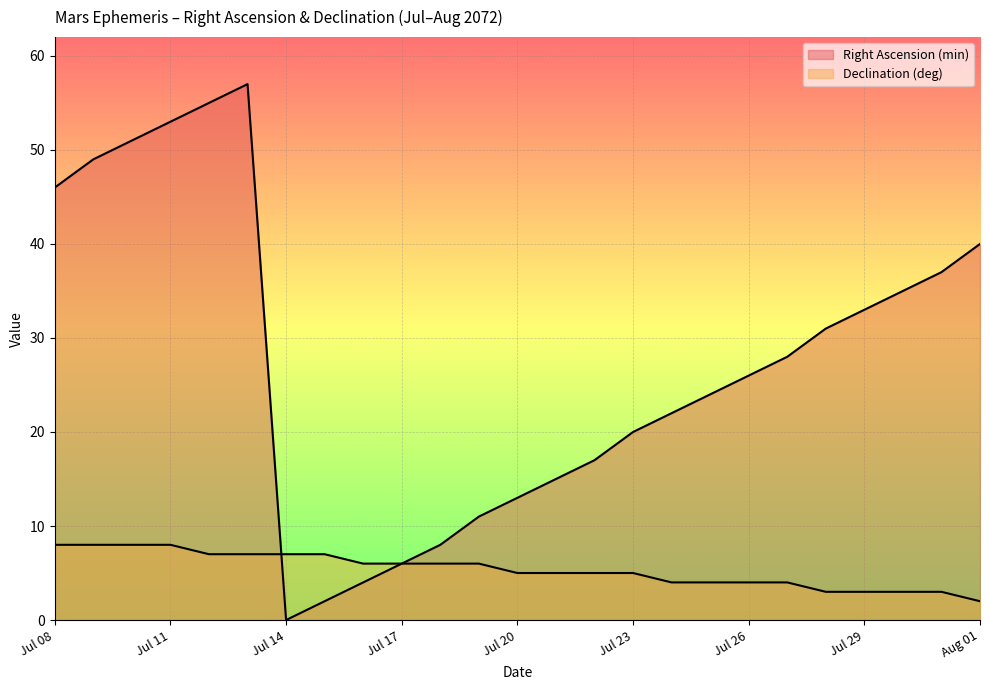

Where do Right Ascension (min) and Declination (deg) first cross each other?

Jul 13 and Jul 14